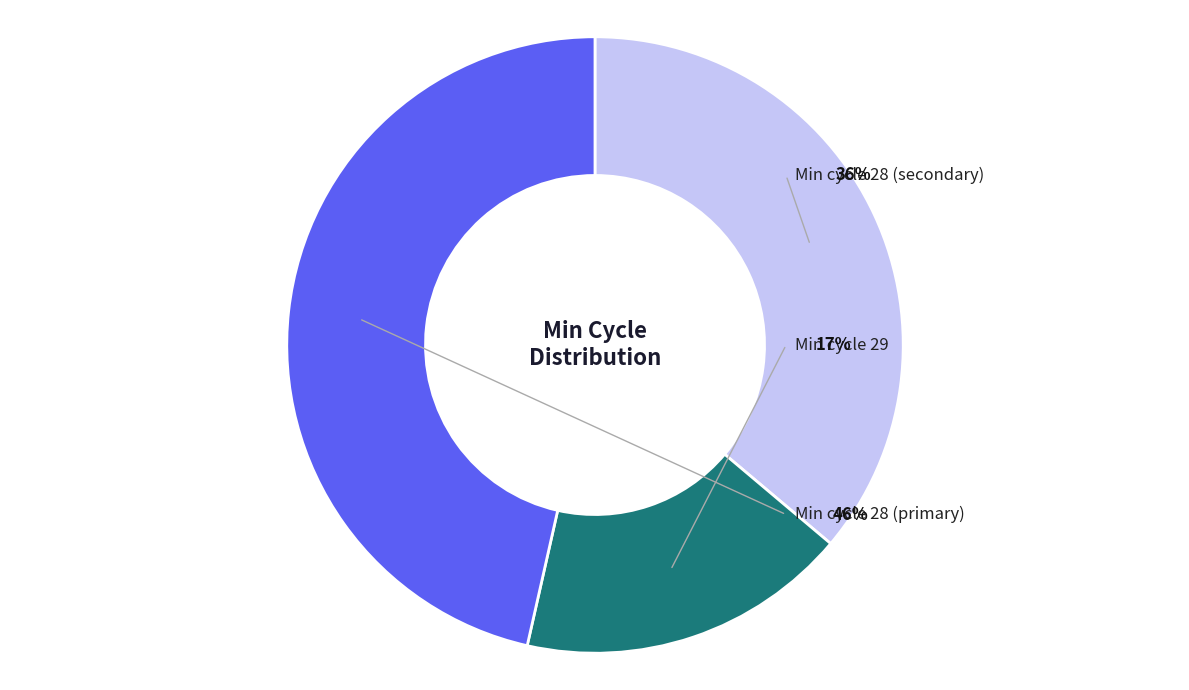

Is it true that 28 is 16% of the pie?

False